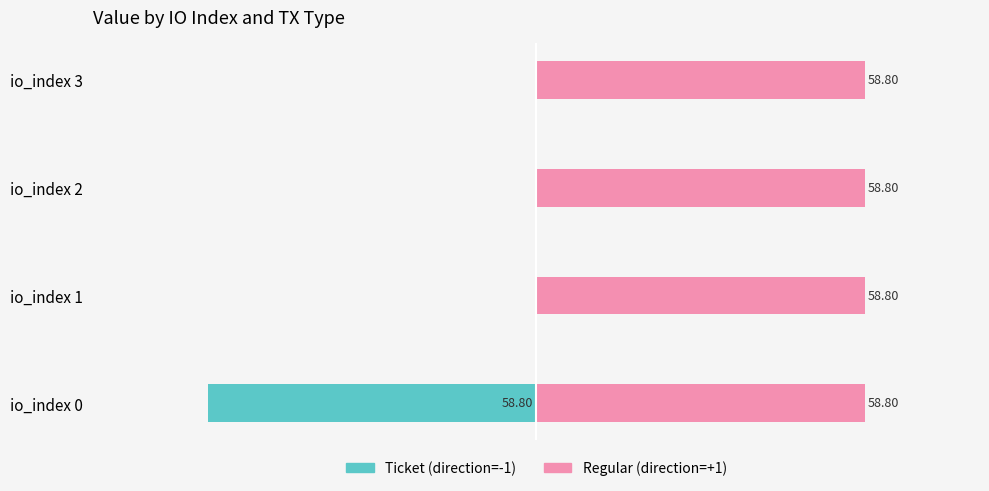

Is the value of Ticket (direction=-1) at −40 greater than the value of Regular (direction=+1) at −20?

No